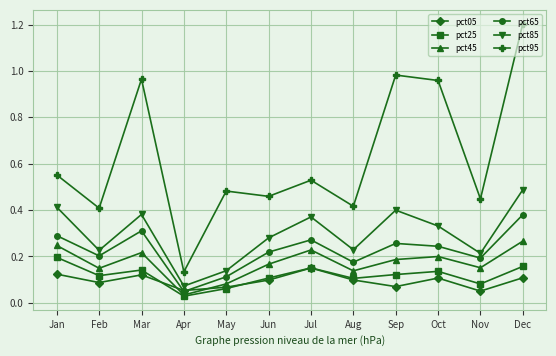

The value of pct65 at Dec is 0.4. True or false?

True